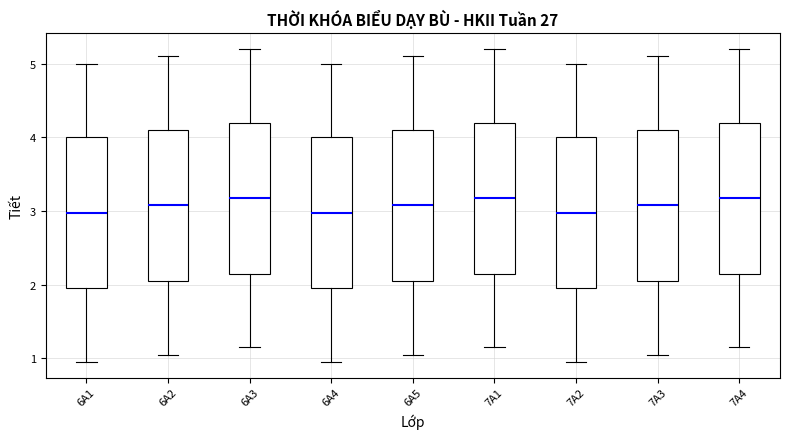

Reading left to right, read every box against the y-axis: the position of its median line, the range the box covers, and the ends of its whiskers. The values are not printed on the chart, so give them approximately, as read against the axis.

6A1: median 3.0, box 2.0 to 4.0, whiskers 1.0 to 5.0
6A2: median 3.1, box 2.1 to 4.1, whiskers 1.1 to 5.1
6A3: median 3.2, box 2.2 to 4.2, whiskers 1.2 to 5.2
6A4: median 3.0, box 2.0 to 4.0, whiskers 1.0 to 5.0
6A5: median 3.1, box 2.1 to 4.1, whiskers 1.1 to 5.1
7A1: median 3.2, box 2.2 to 4.2, whiskers 1.2 to 5.2
7A2: median 3.0, box 2.0 to 4.0, whiskers 1.0 to 5.0
7A3: median 3.1, box 2.1 to 4.1, whiskers 1.1 to 5.1
7A4: median 3.2, box 2.2 to 4.2, whiskers 1.2 to 5.2